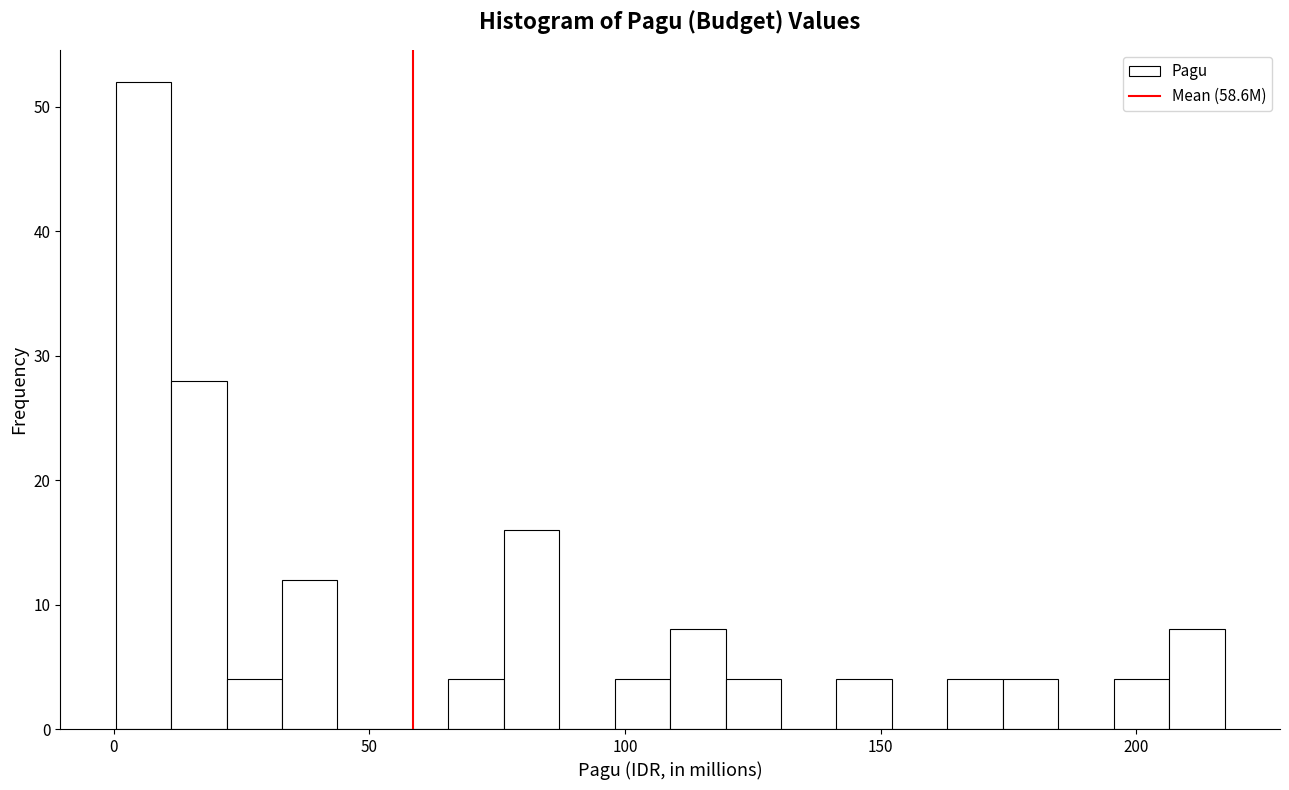

Read against the x-axis, roughly where is the centre of the tallest bar?

5